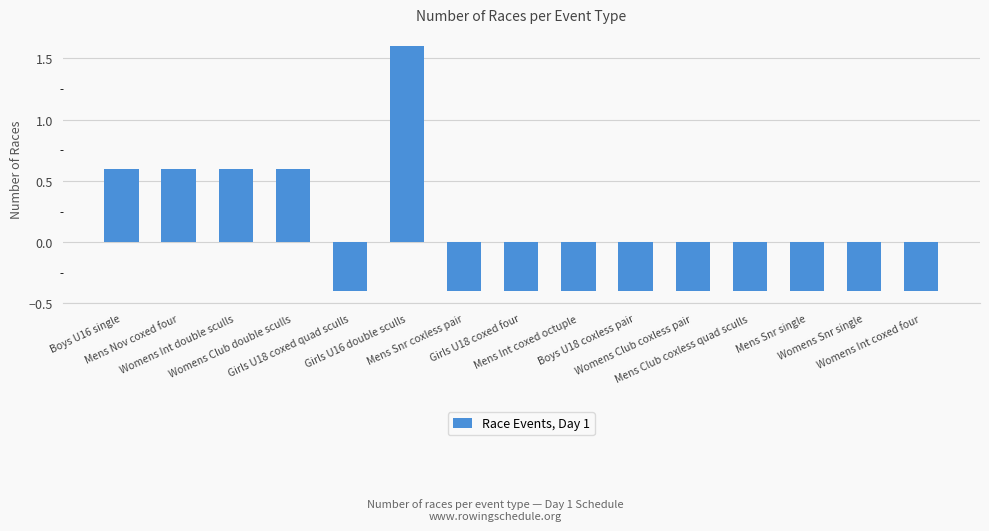

How many values are between 0 and 1?

4